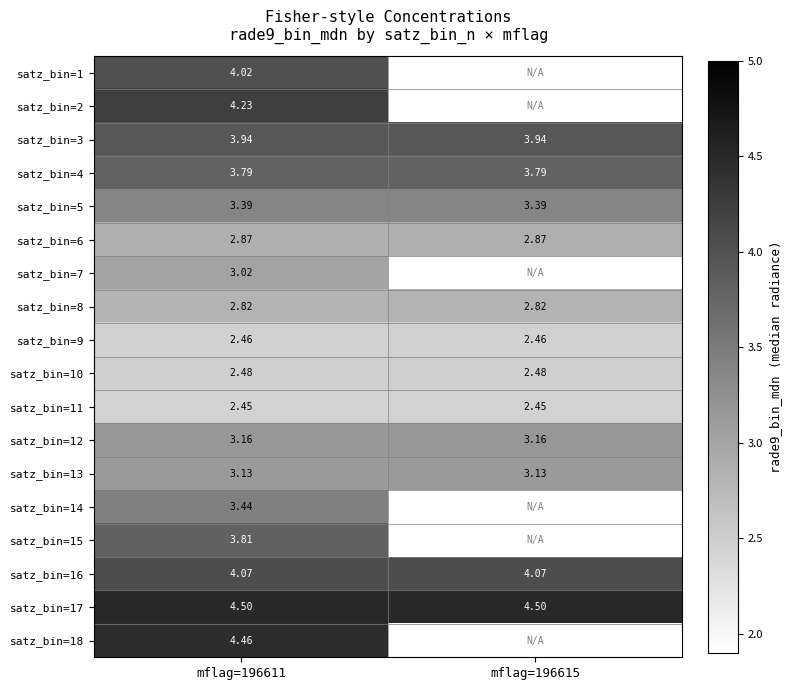

Is the value of satz_bin=9 at mflag=196615 greater than the value of satz_bin=2 at mflag=196611?

No